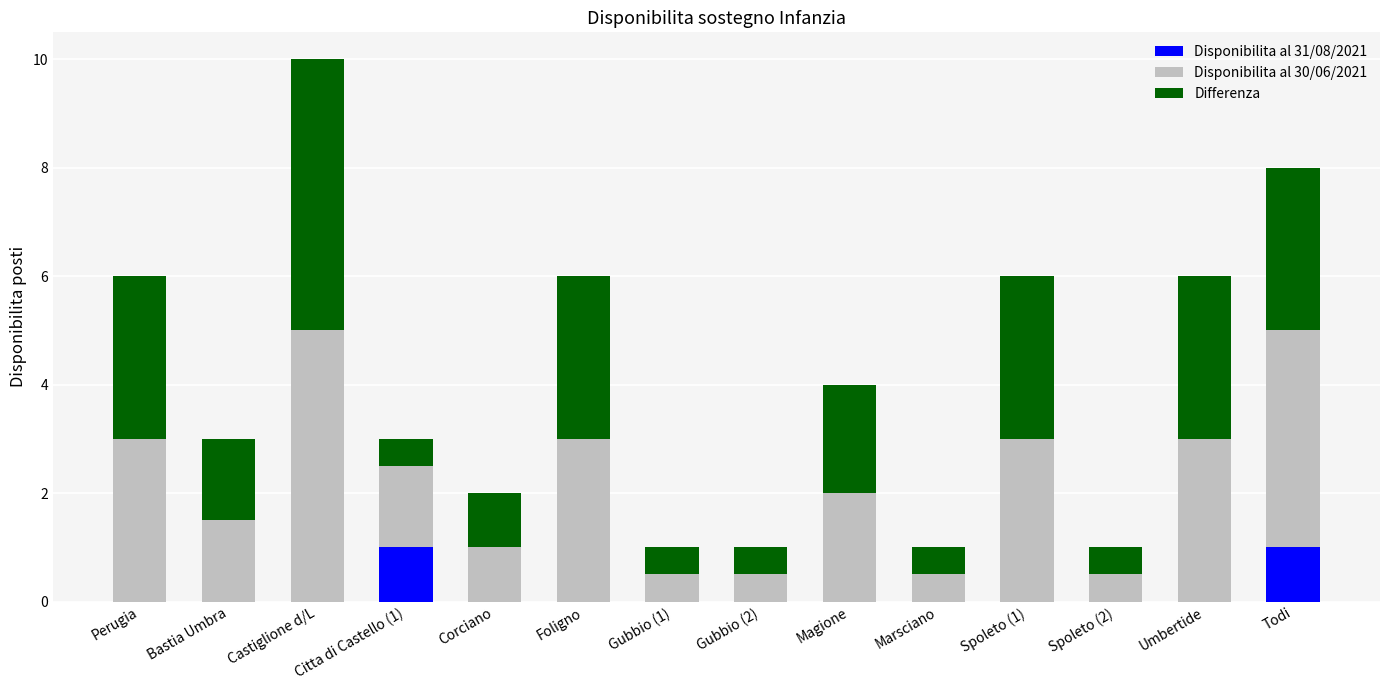

The value of Disponibilita al 31/08/2021 at Spoleto (1) is 0.0. True or false?

True